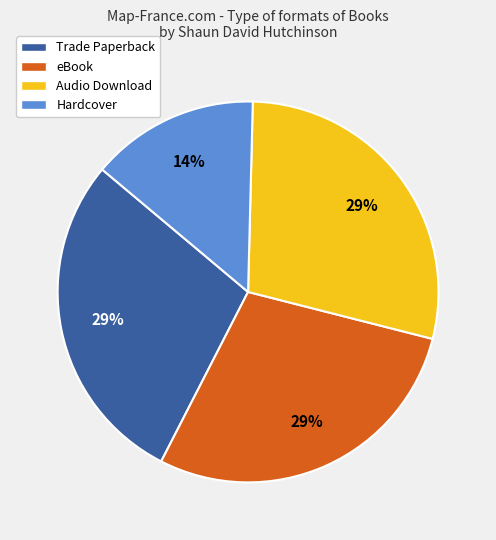

Which category has the smallest portion of the pie?

Hardcover